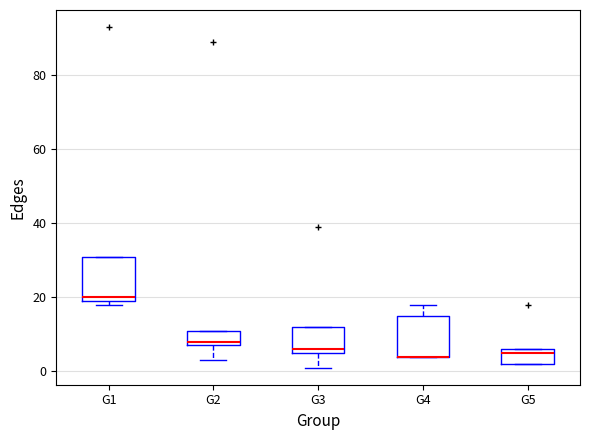

Where does the upper whisker of the box for G4 end on the y-axis? The values are not printed on the chart, so give them approximately, as read against the axis.

18